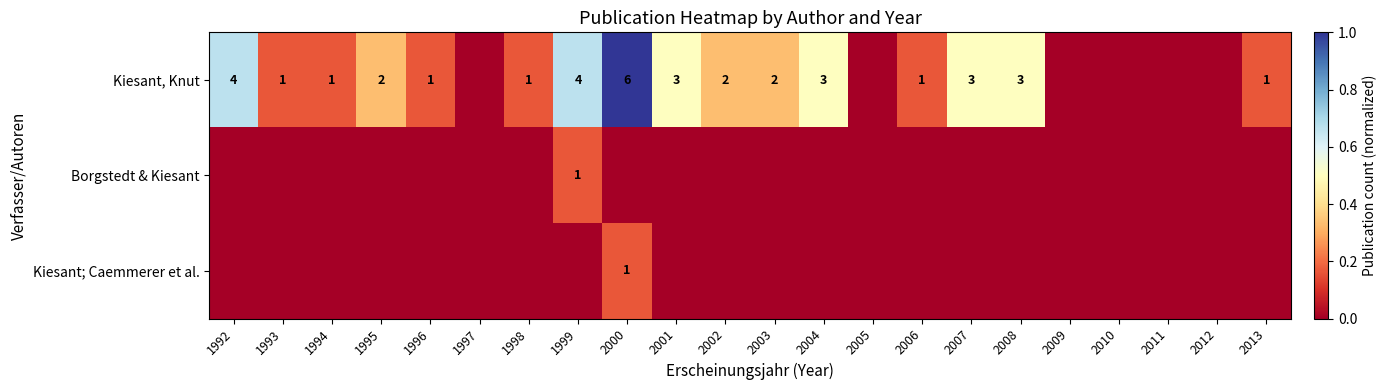

What is the difference between the highest and lowest values at 1995?

0.3